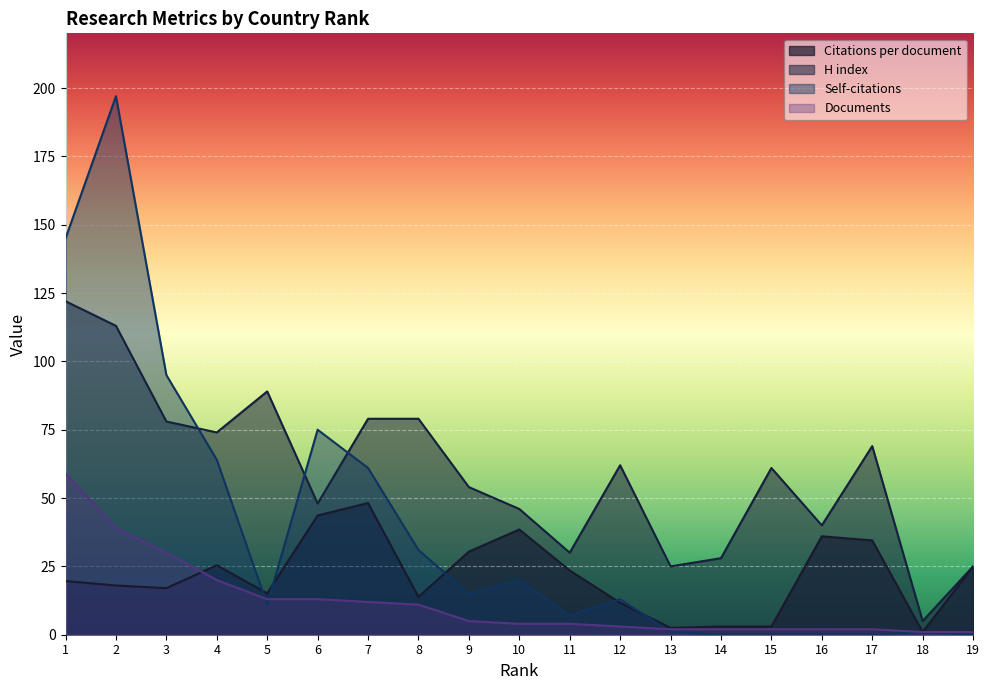

True or false: Documents and H index intersect in this chart.

False